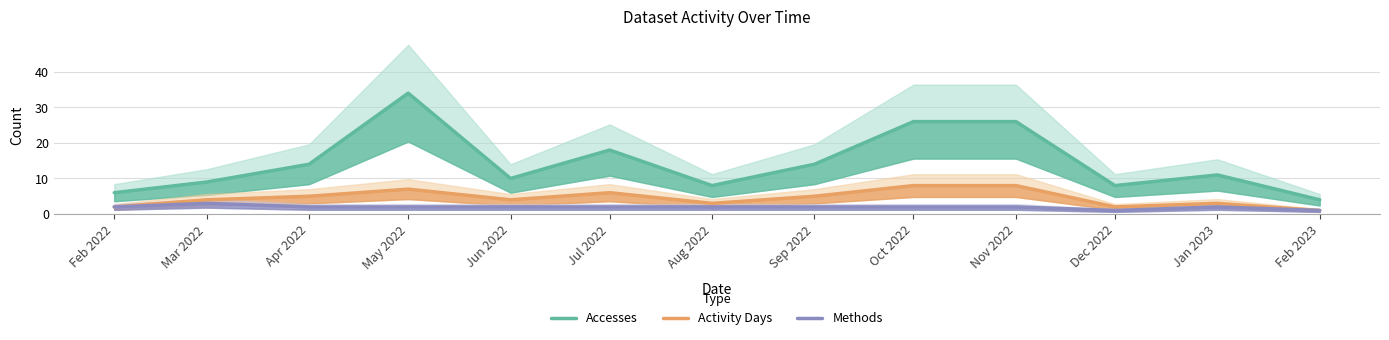

True or false: Methods has a value of 2 at Sep 2022.

True